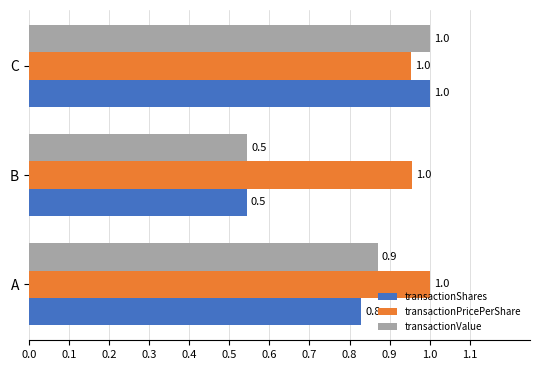

Is it true that transactionValue equals 0.9 at A?

True